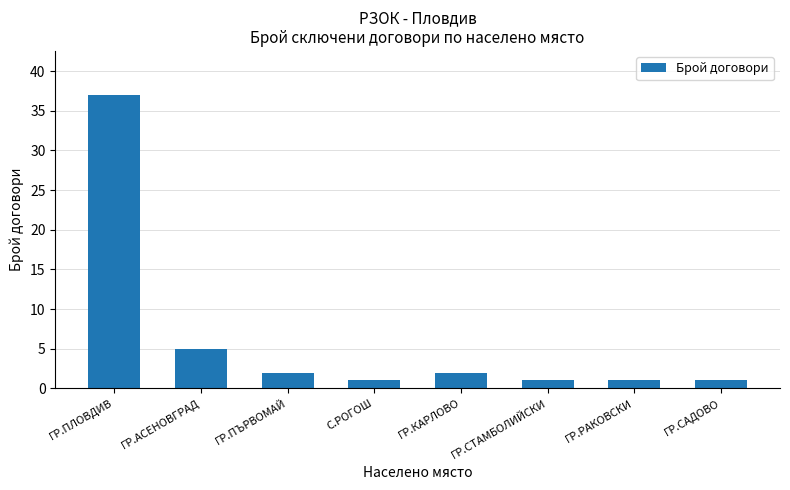

Reading left to right, extract all data points from this chart.

37	5	2	1	2	1	1	1